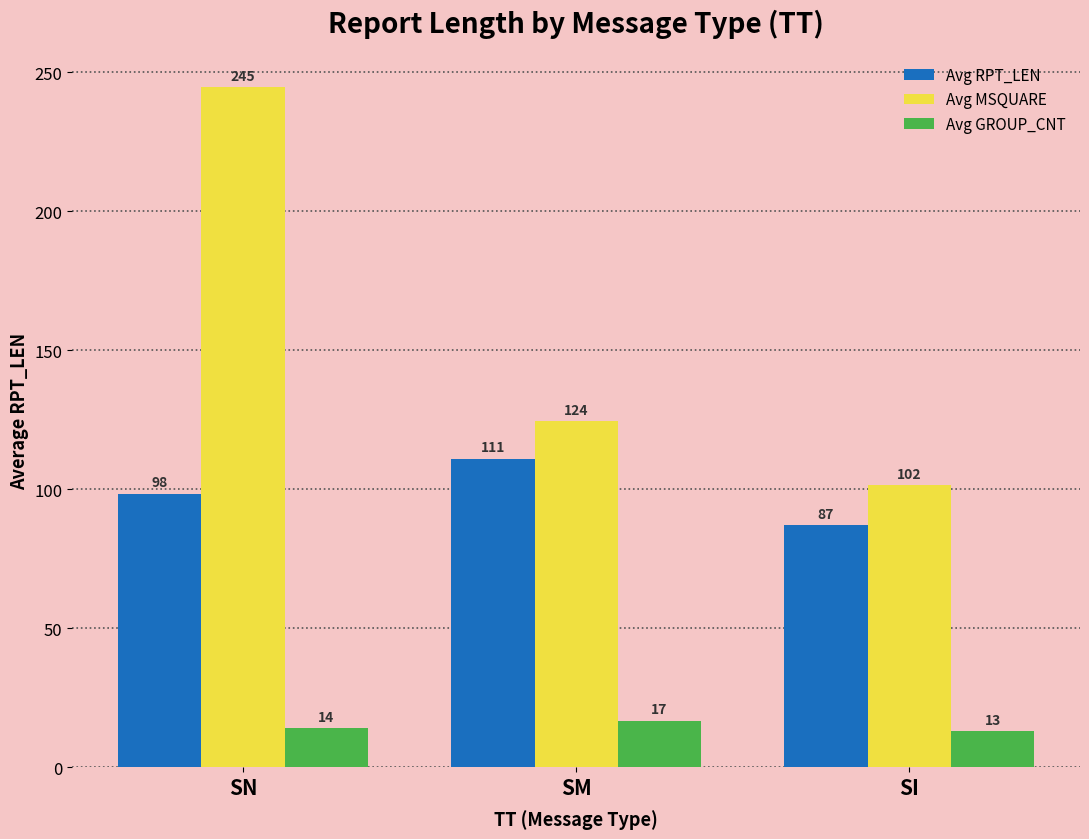

What is the value of the Avg GROUP_CNT bar at the 3rd from the left?

13.0